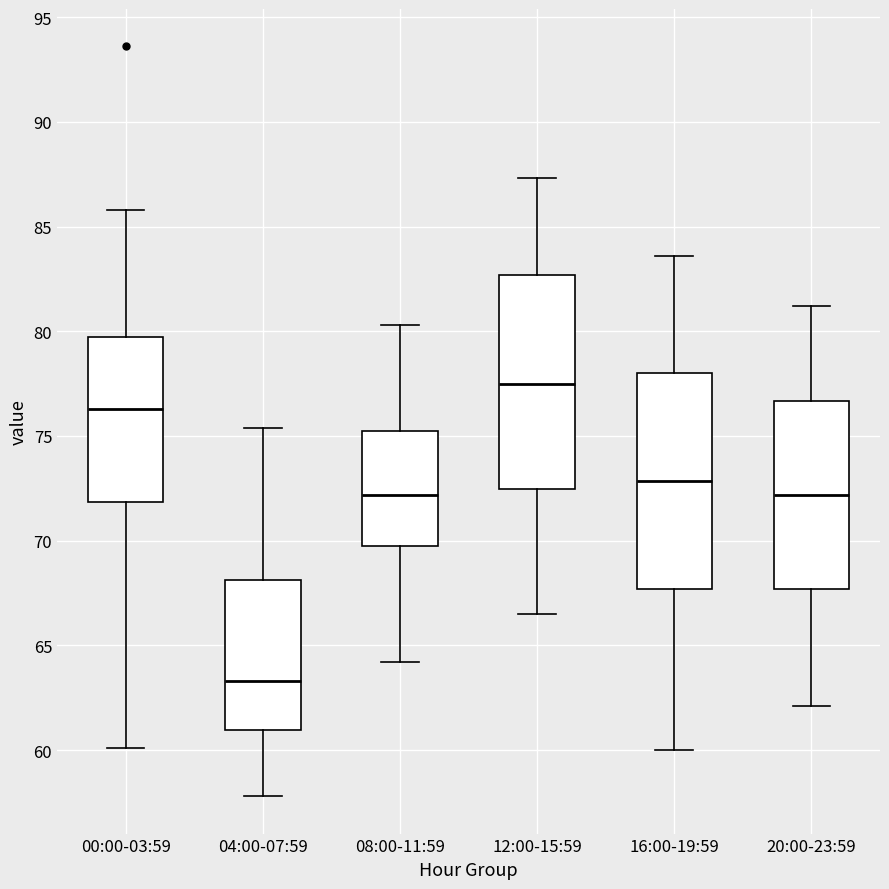

Reading left to right, transcribe this box plot: for each box, give where its median line is, the range the box spans, and where its two whiskers end, as read against the y-axis. The values are not printed on the chart, so give them approximately, as read against the axis.

00:00-03:59: median 76.5, box 72.0 to 79.5, whiskers 60.0 to 86.0
04:00-07:59: median 63.5, box 61.0 to 68.0, whiskers 58.0 to 75.5
08:00-11:59: median 72.0, box 69.5 to 75.5, whiskers 64.0 to 80.5
12:00-15:59: median 77.5, box 72.5 to 82.5, whiskers 66.5 to 87.5
16:00-19:59: median 73.0, box 67.5 to 78.0, whiskers 60.0 to 83.5
20:00-23:59: median 72.0, box 67.5 to 76.5, whiskers 62.0 to 81.0